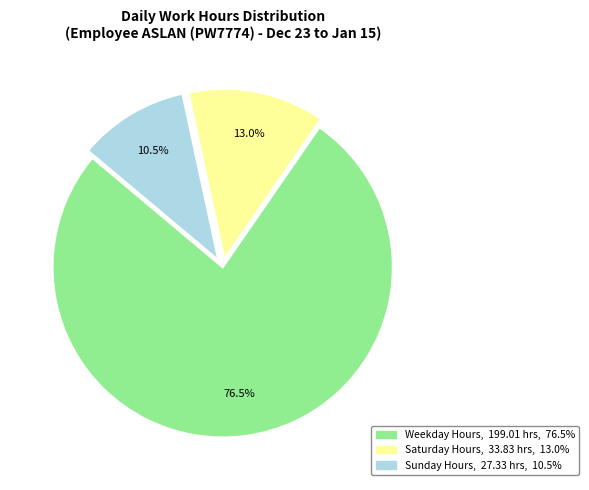

How many segments does this pie chart have?

3